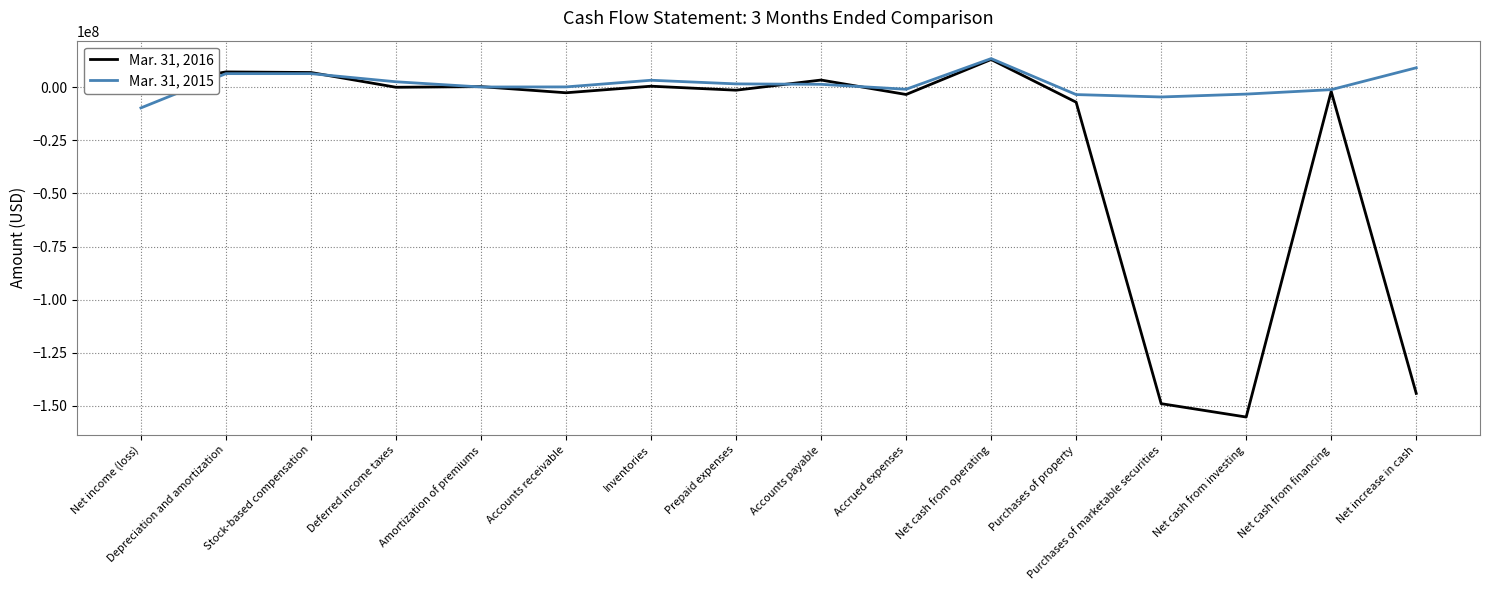

True or false: Mar. 31, 2015 has a value of -1118000 at Net cash from financing.

True